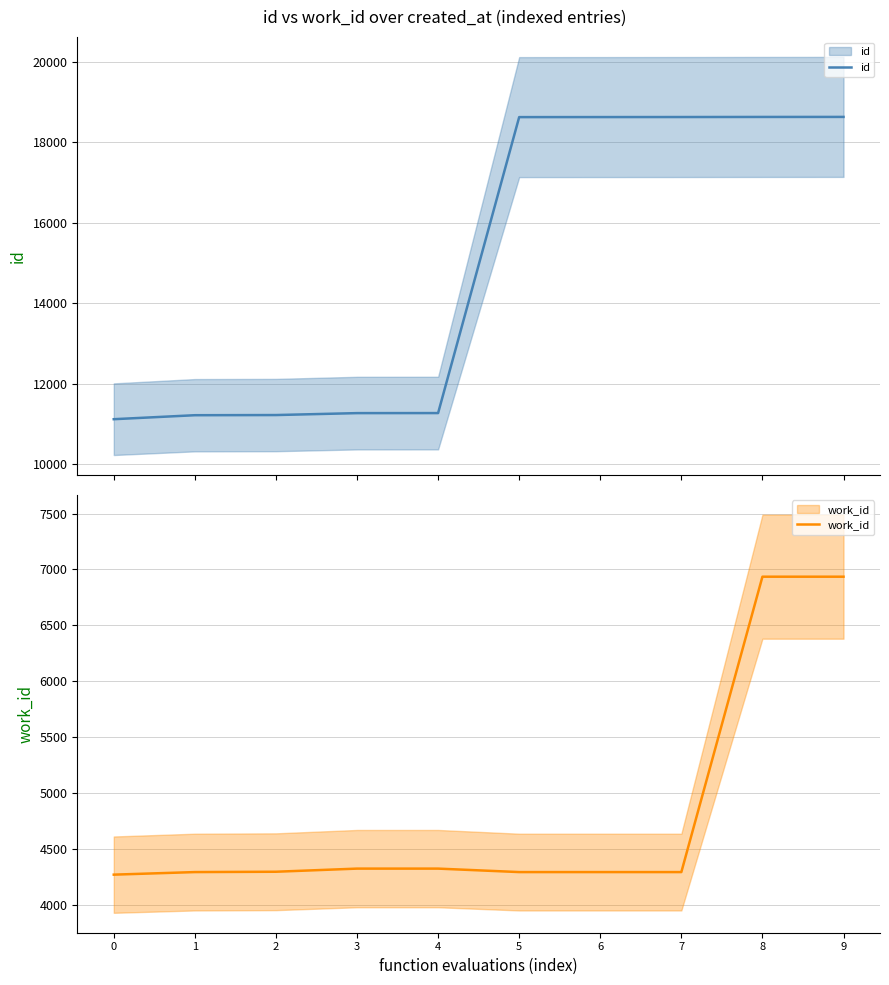

True or false: work_id has a value of 4292 at 6.

True